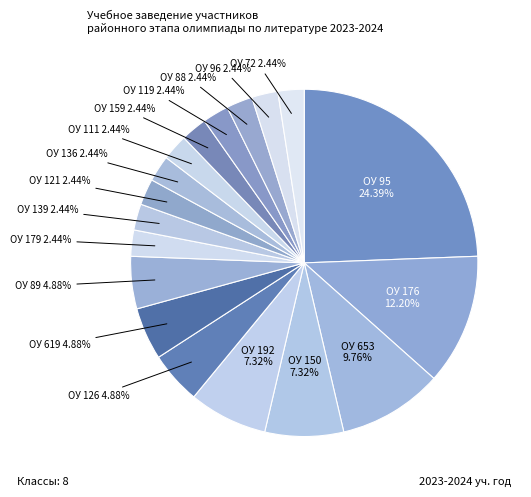

To the nearest percent, what is the difference between the largest and smallest slice percentages?

22%